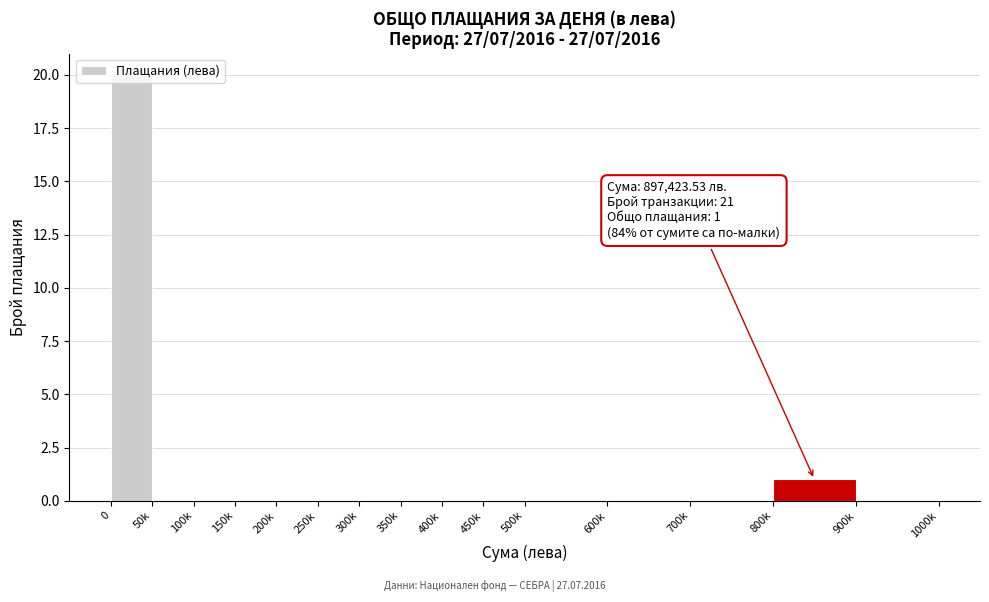

Where is the data nearest to the value 10?

800k